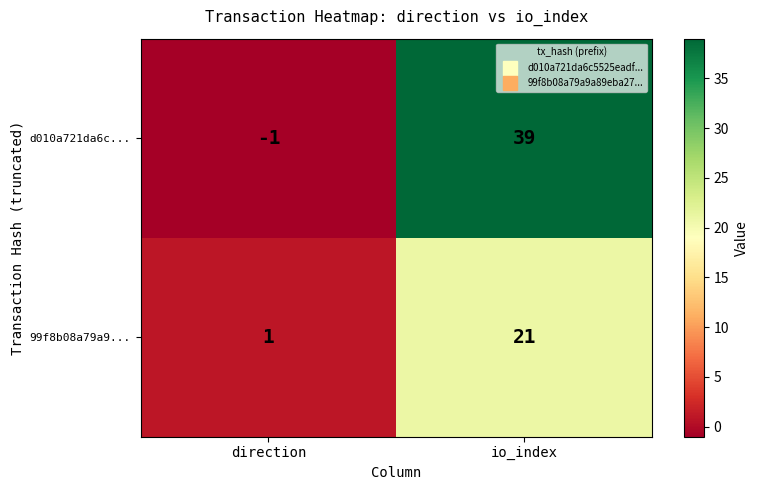

Read the d010a721da6c... value at io_index, to the nearest 5.

40